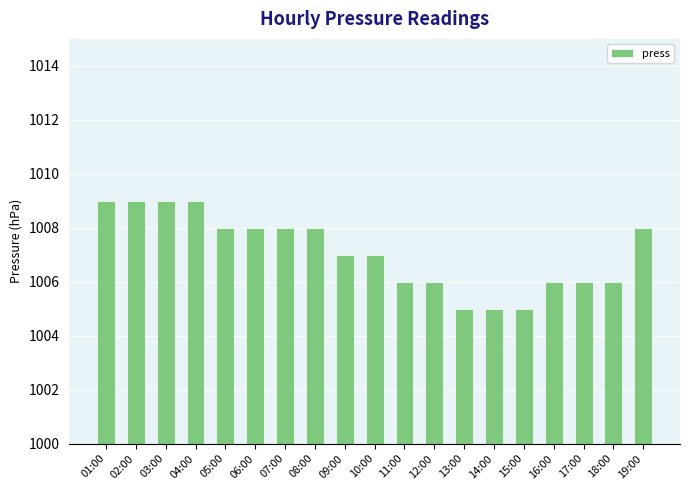

What is the smallest value displayed?

1005